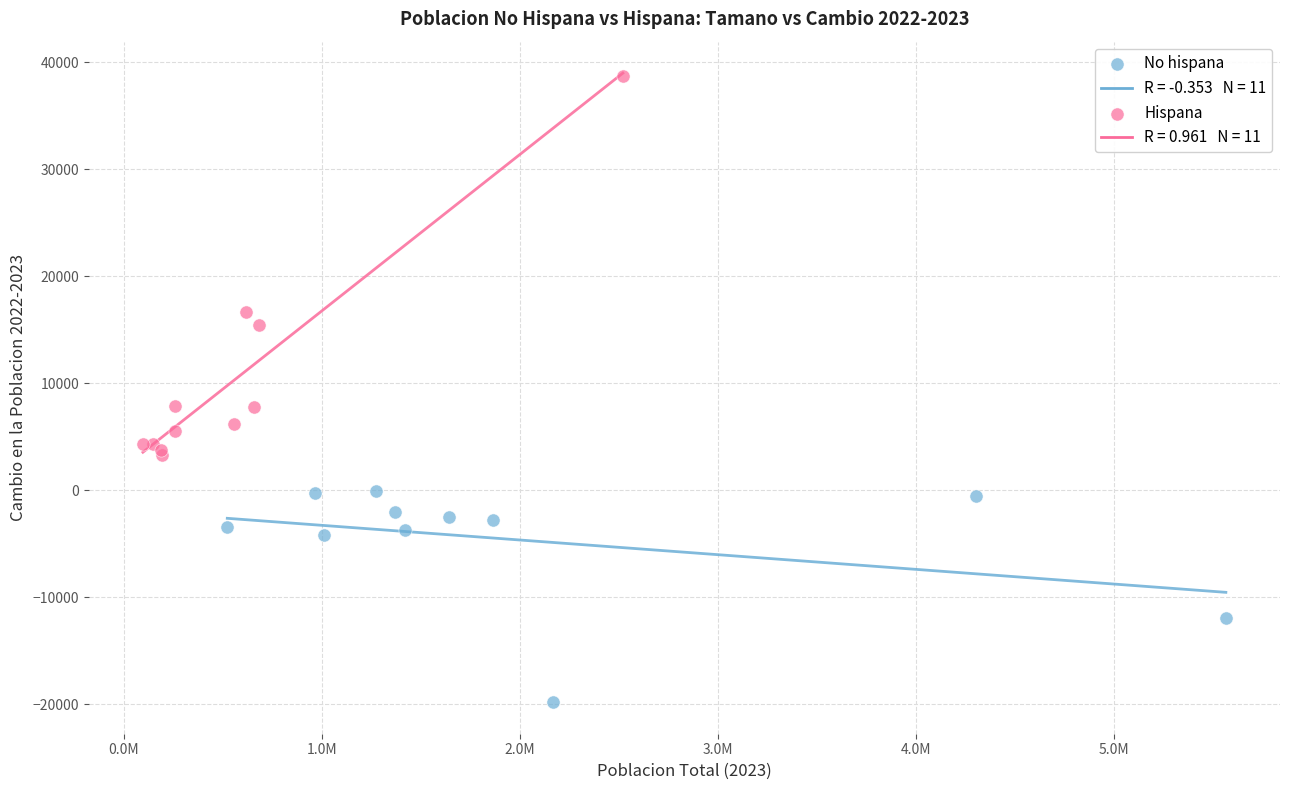

Which series reaches the maximum Y coordinate?

Hispana